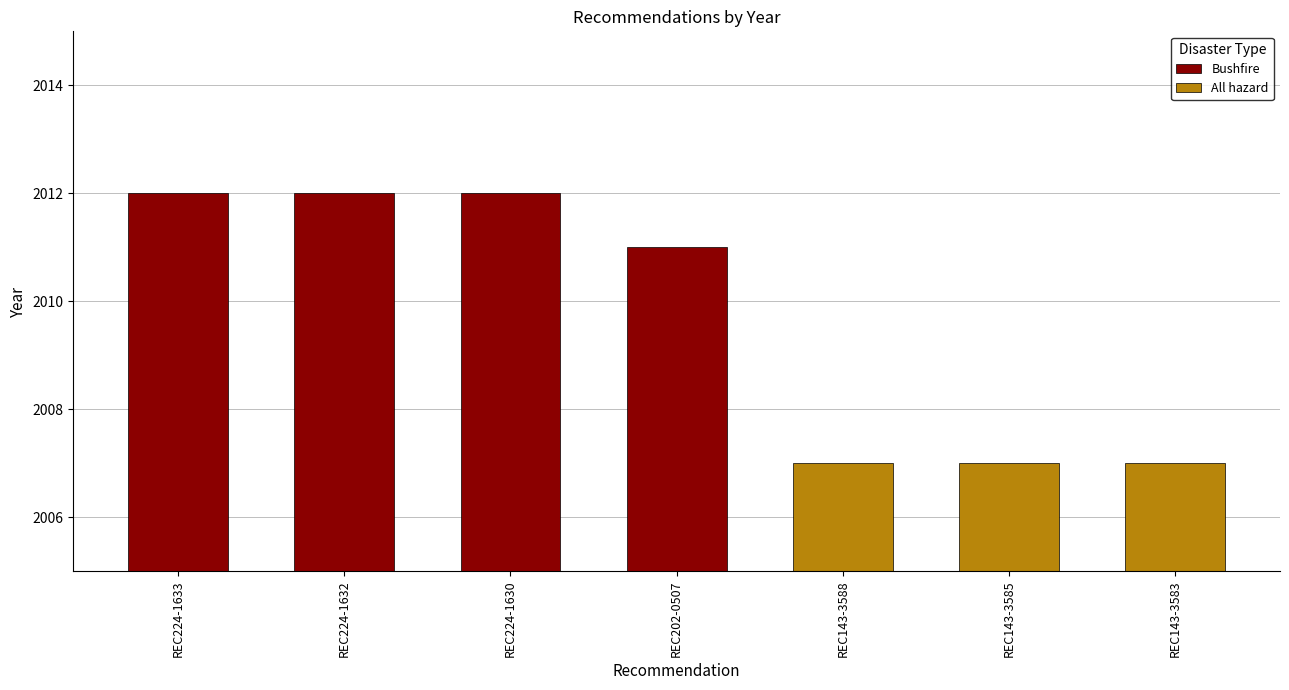

Reading left to right, extract all data points from this chart.

REC224-1633=2012	REC224-1632=2012	REC224-1630=2012	REC202-0507=2011	REC143-3588=2007	REC143-3585=2007	REC143-3583=2007